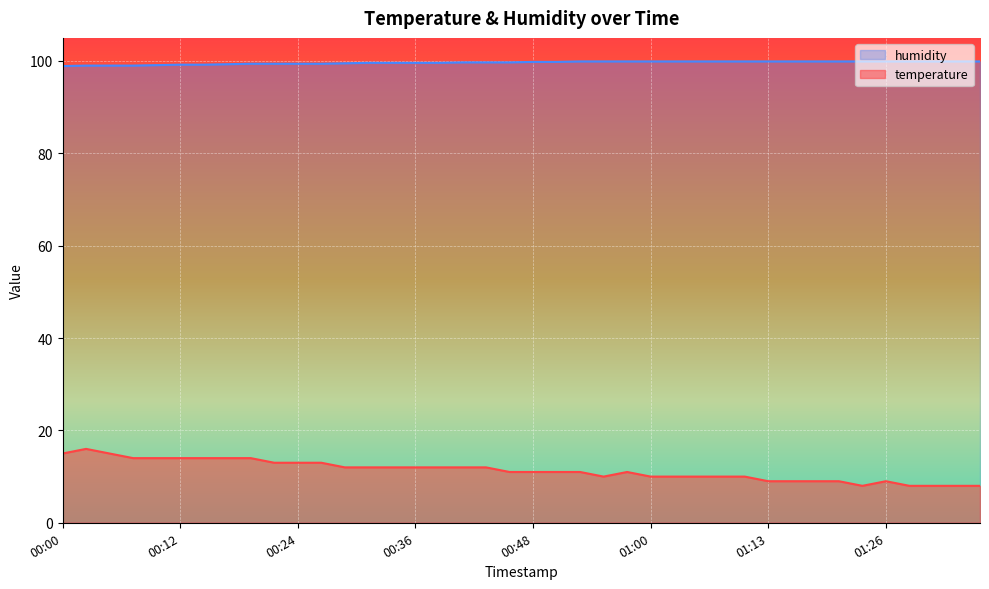

Which series has the largest total across all categories?

humidity